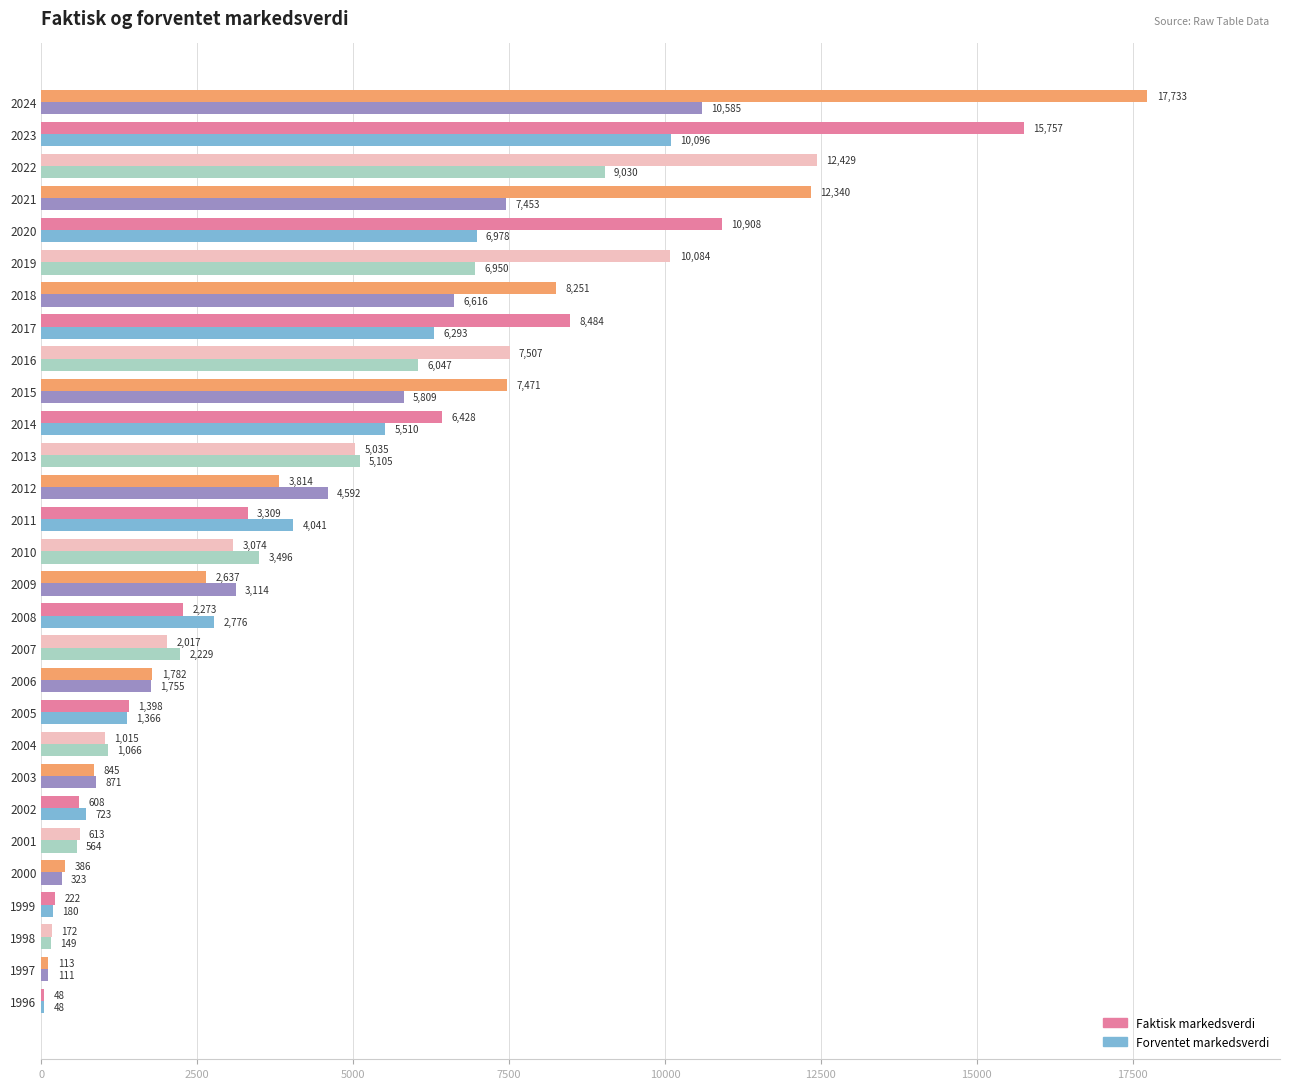

What is the approximate value of Forventet markedsverdi at 2021, to the nearest 50?

7450